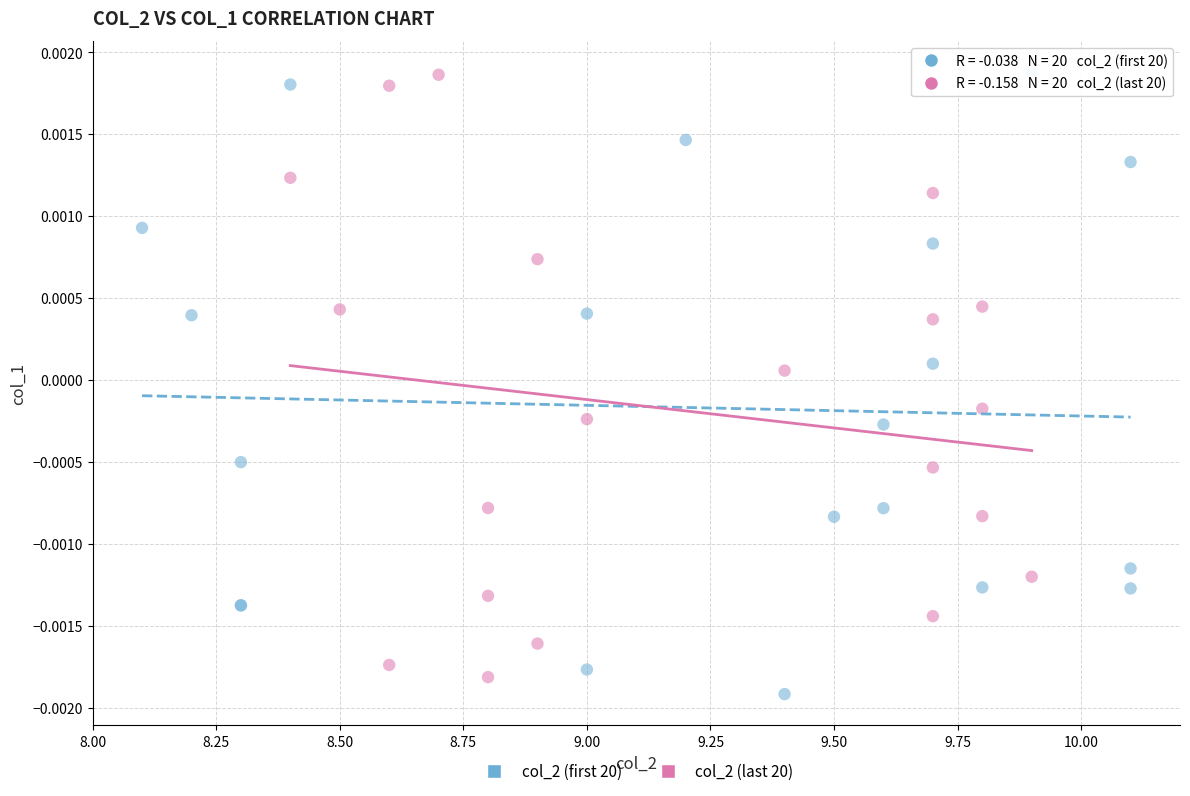

What are all the series names shown in the legend?

col_2 (first 20), col_2 (last 20)